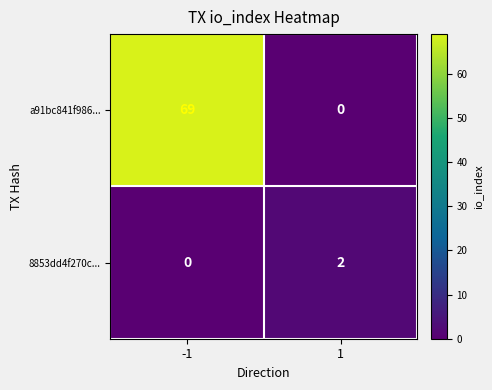

Rank the series by their average value, from highest to lowest.

a91bc841f986..., 8853dd4f270c...